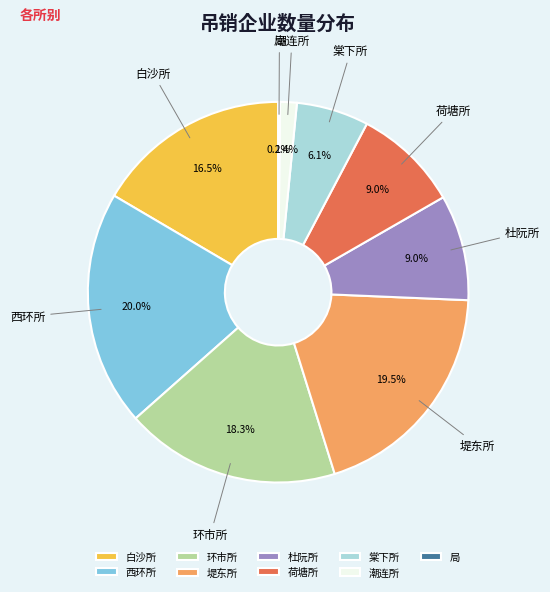

True or false: 潮连所 accounts for 11% of the total.

False